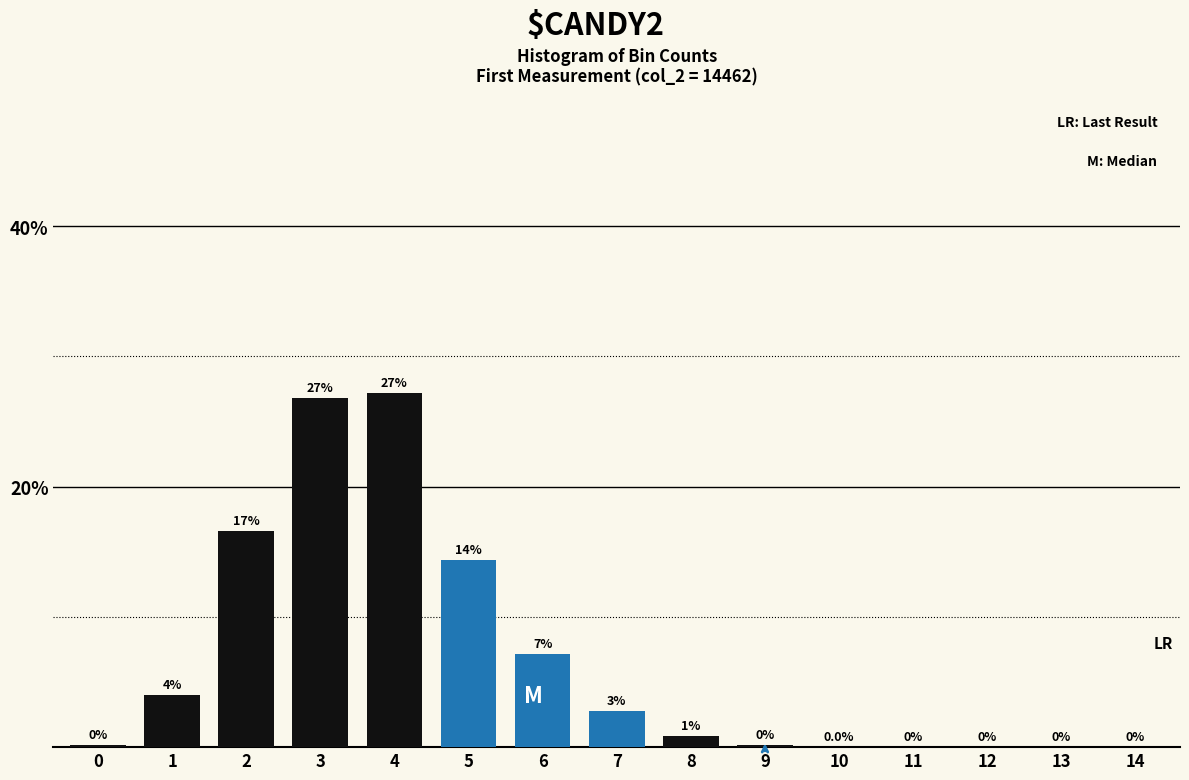

What is the sum of all values?

100.0